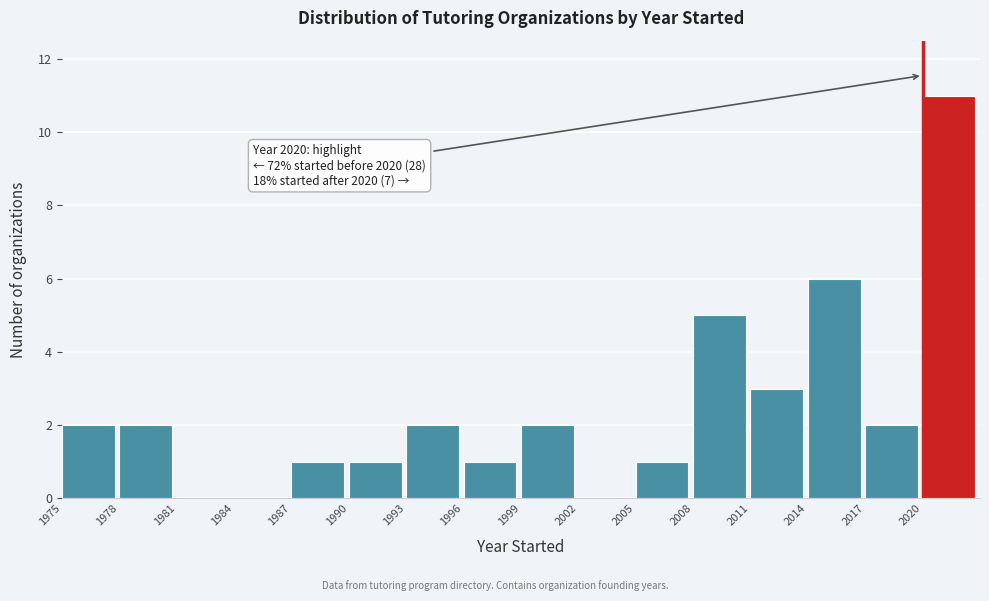

Which range on the x-axis has the tallest bar?

2020 to 2023